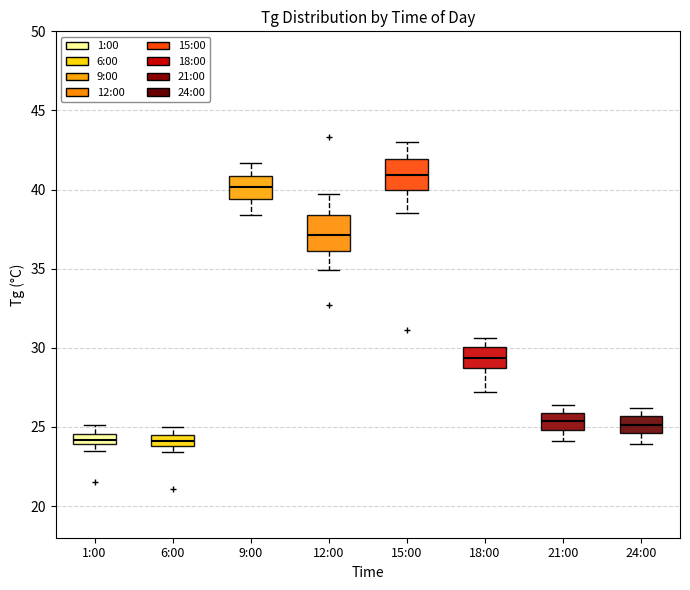

Where does the lower whisker of the box for 15:00 end on the y-axis? The values are not printed on the chart, so give them approximately, as read against the axis.

38.5